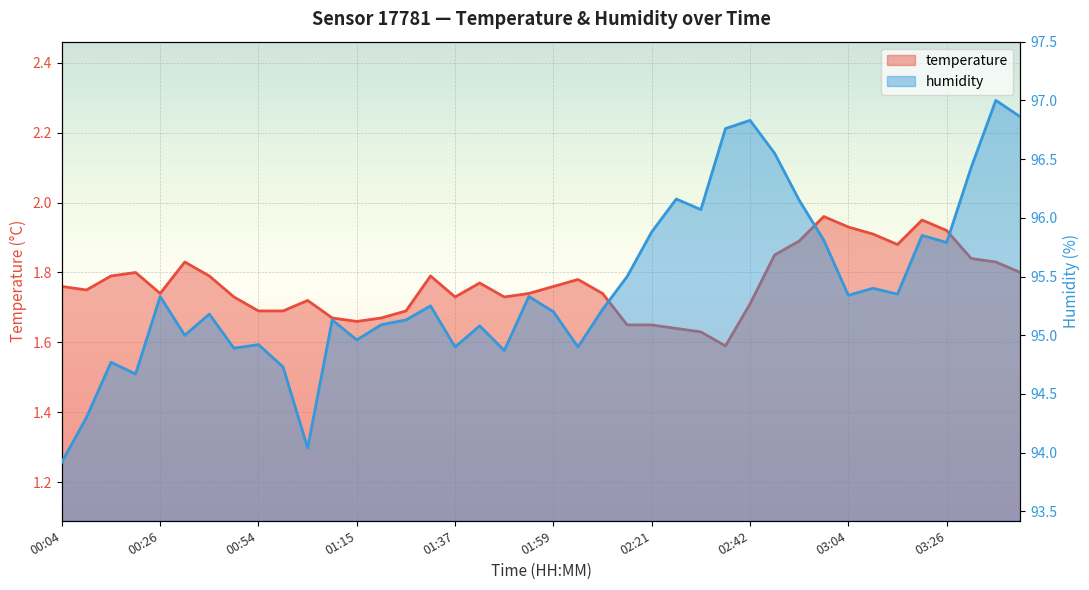

Is it true that temperature equals 1.8 at 00:32?

True